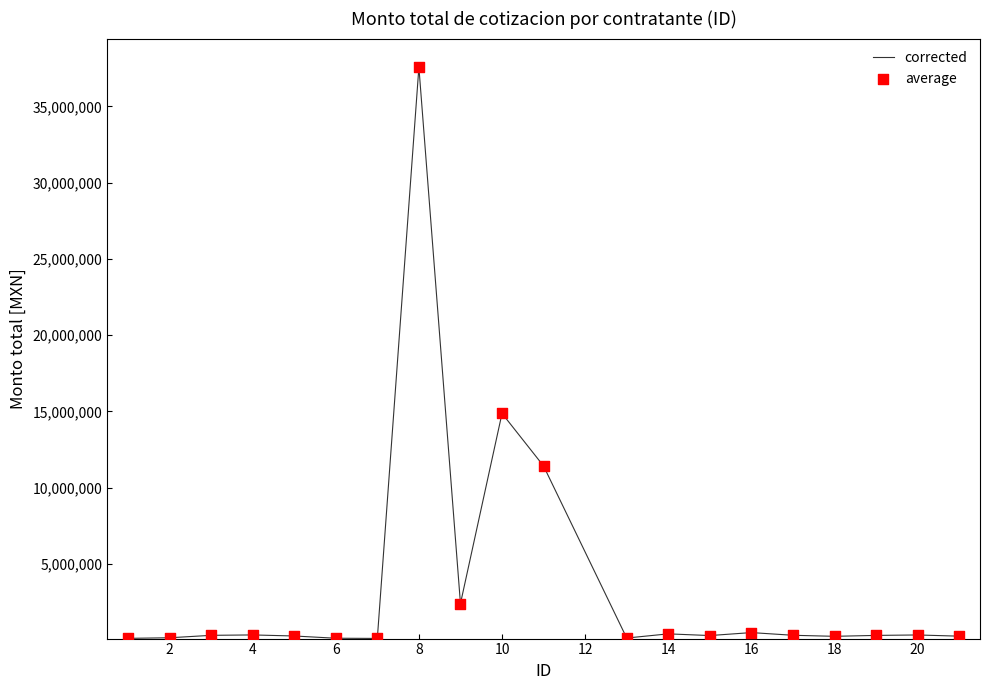

What is the greatest value displayed?

37576790.0